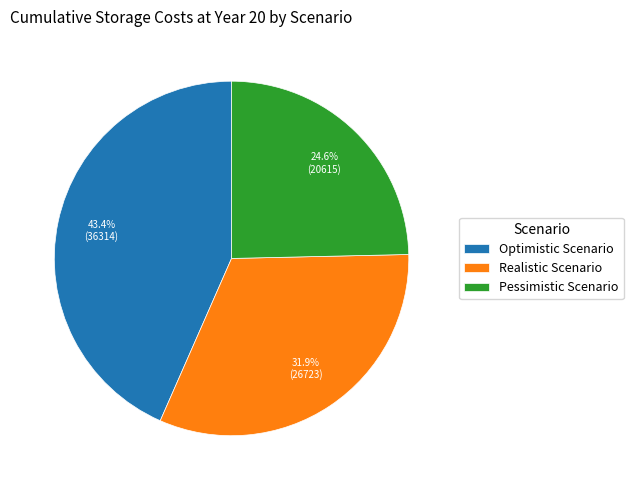

To the nearest percent, what is the combined percentage of Optimistic Scenario and Pessimistic Scenario?

68%